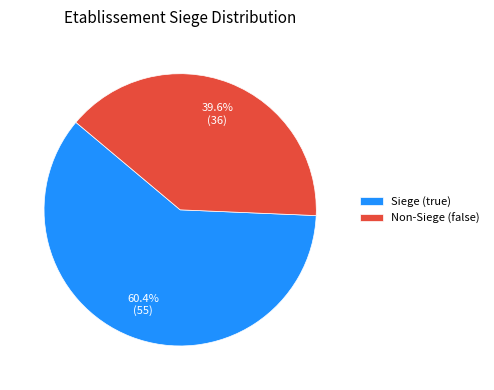

What percentage do Siege (true) and Non-Siege (false) together represent?

100.0%